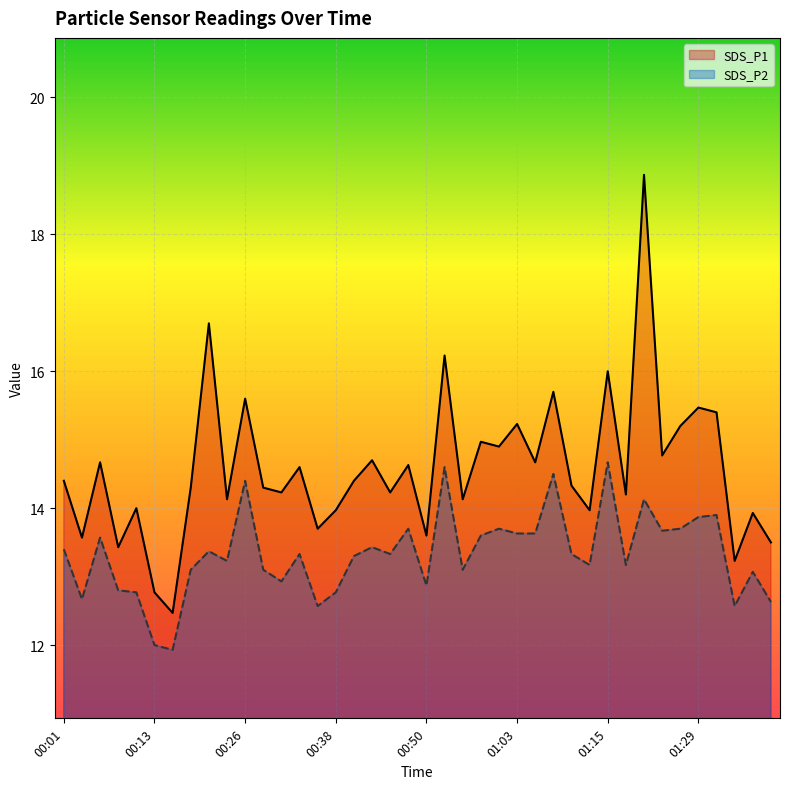

In SDS_P2, how many points are higher than both neighbors (excluding endpoints)?

13